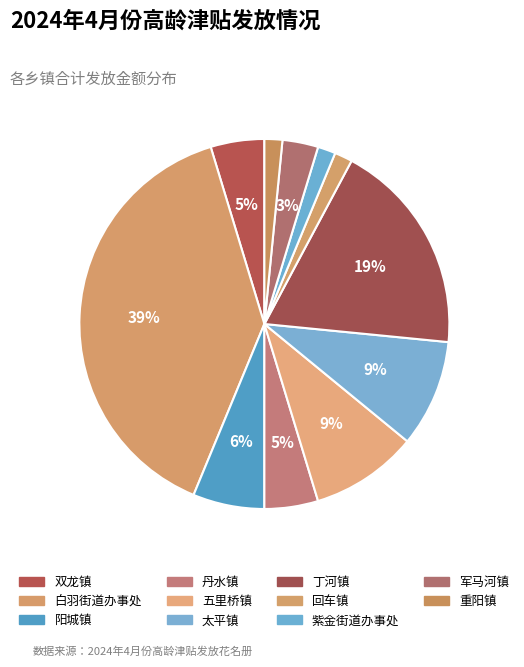

True or false: 丹水镇 accounts for 5% of the total.

True